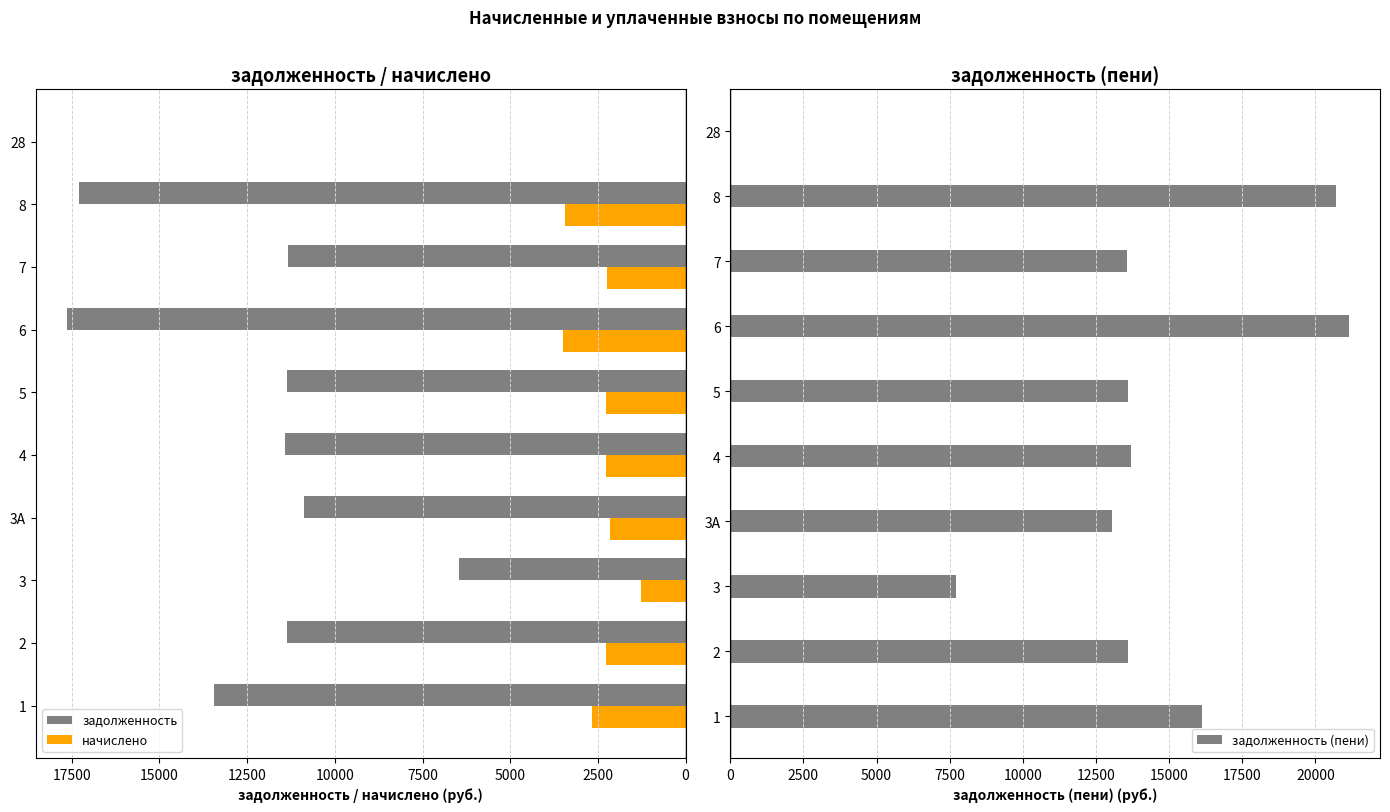

The value of задолженность at 28 is -9028.1. True or false?

False